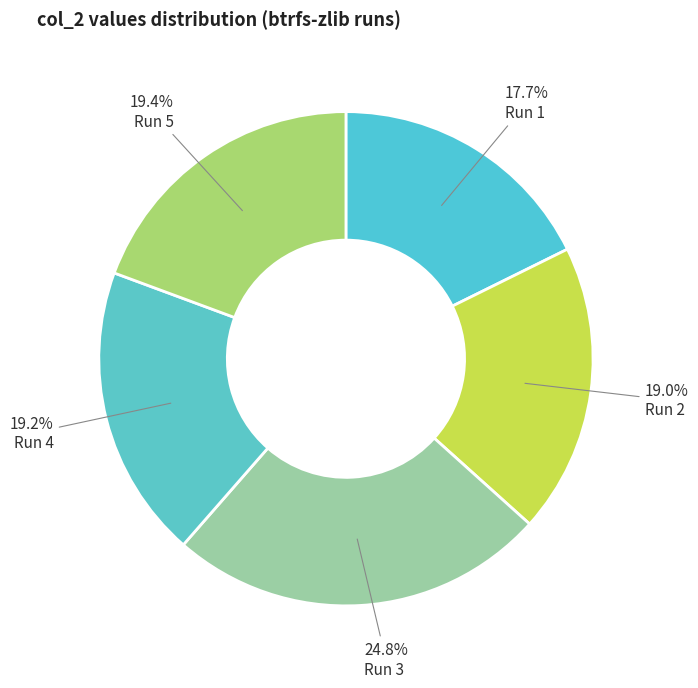

To the nearest percent, what is the difference between the largest and smallest slice percentages?

7%